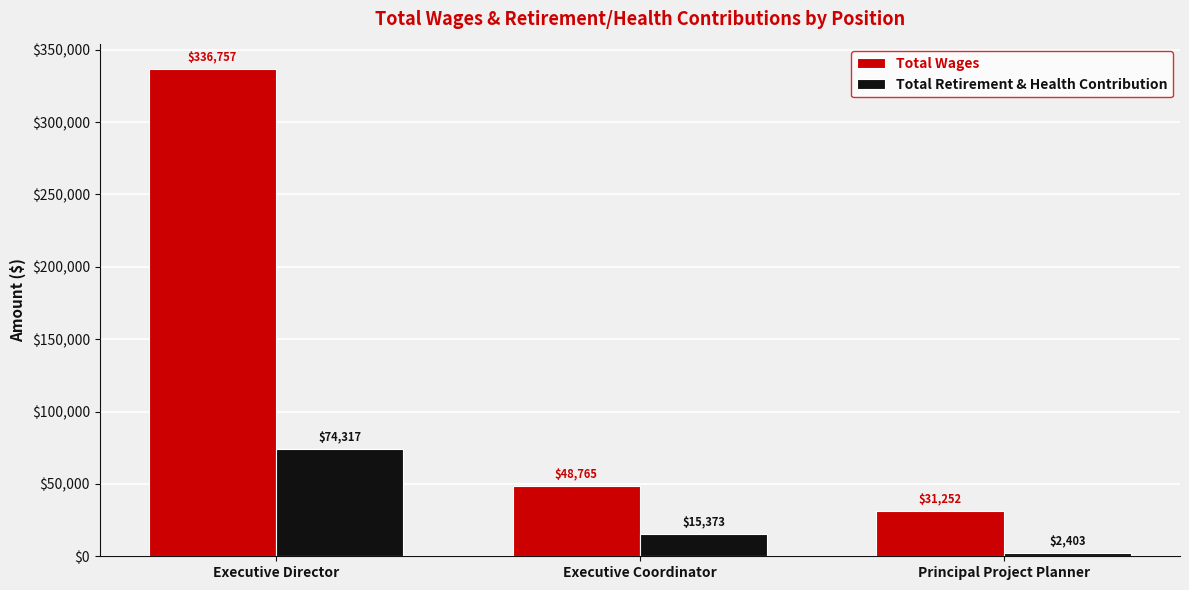

What value does the Total Retirement & Health Contribution series have at Executive Director?

74317